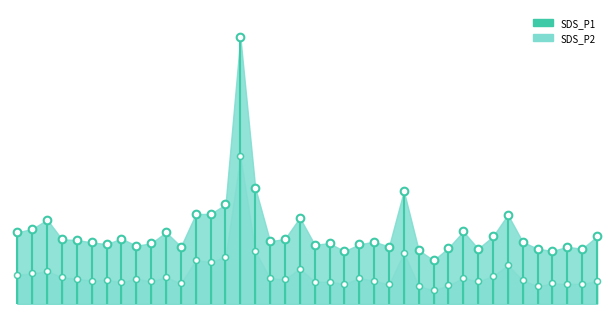

True or false: SDS_P2 and SDS_P1 intersect in this chart.

False